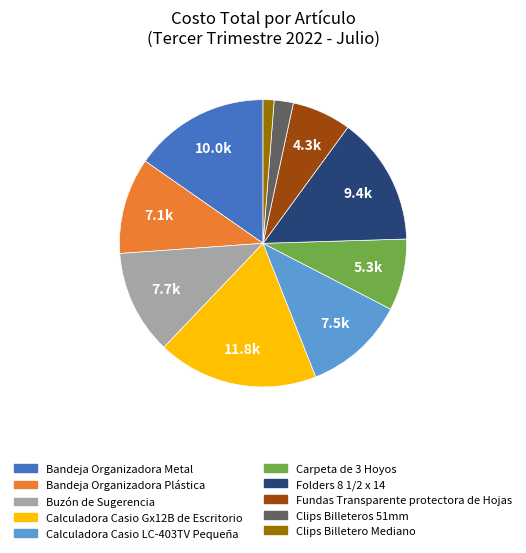

Which slice is the largest?

Calculadora Casio Gx12B de Escritorio